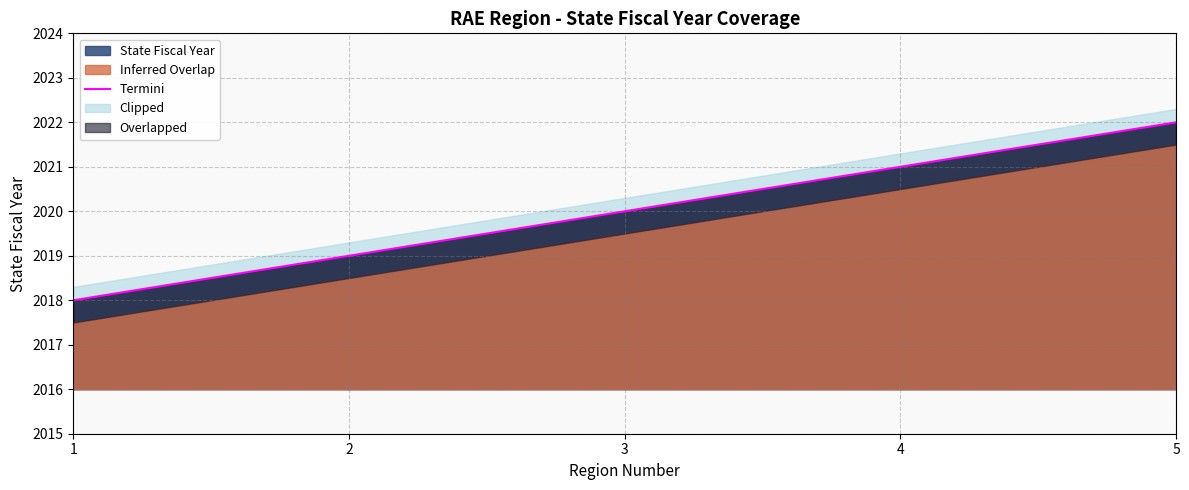

Where does the data first go above 2020?

4